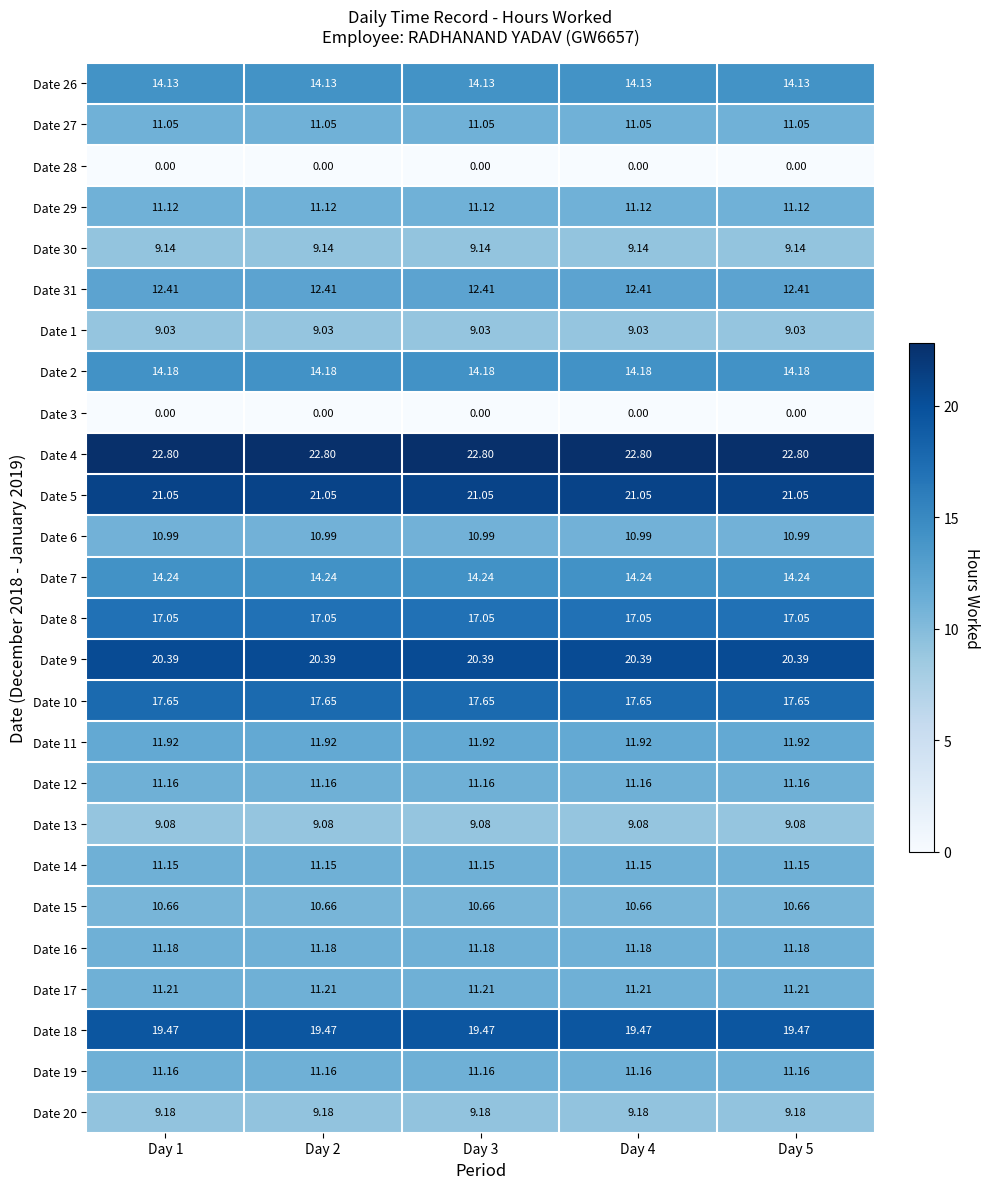

Is the value of Date 26 at Day 5 greater than the value of Date 28 at Day 1?

Yes